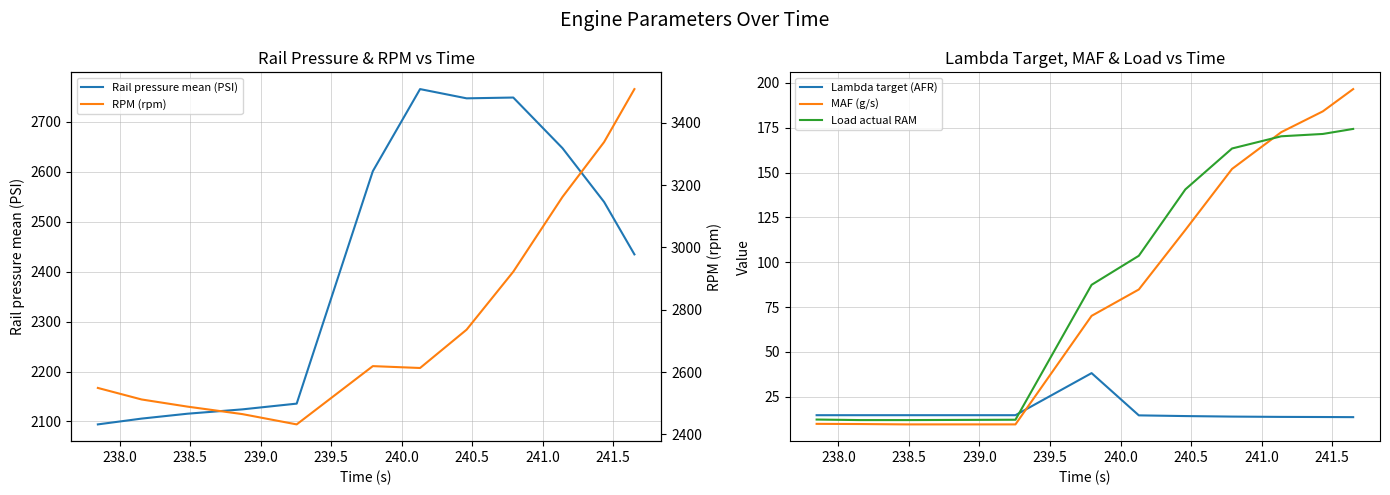

True or false: Load actual RAM and RPM (rpm) cross at least once.

False